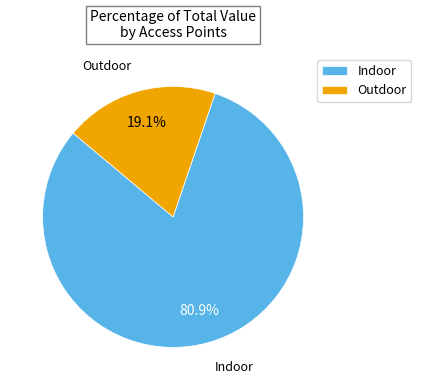

To the nearest percent, what is the combined percentage of Indoor and Outdoor?

100%